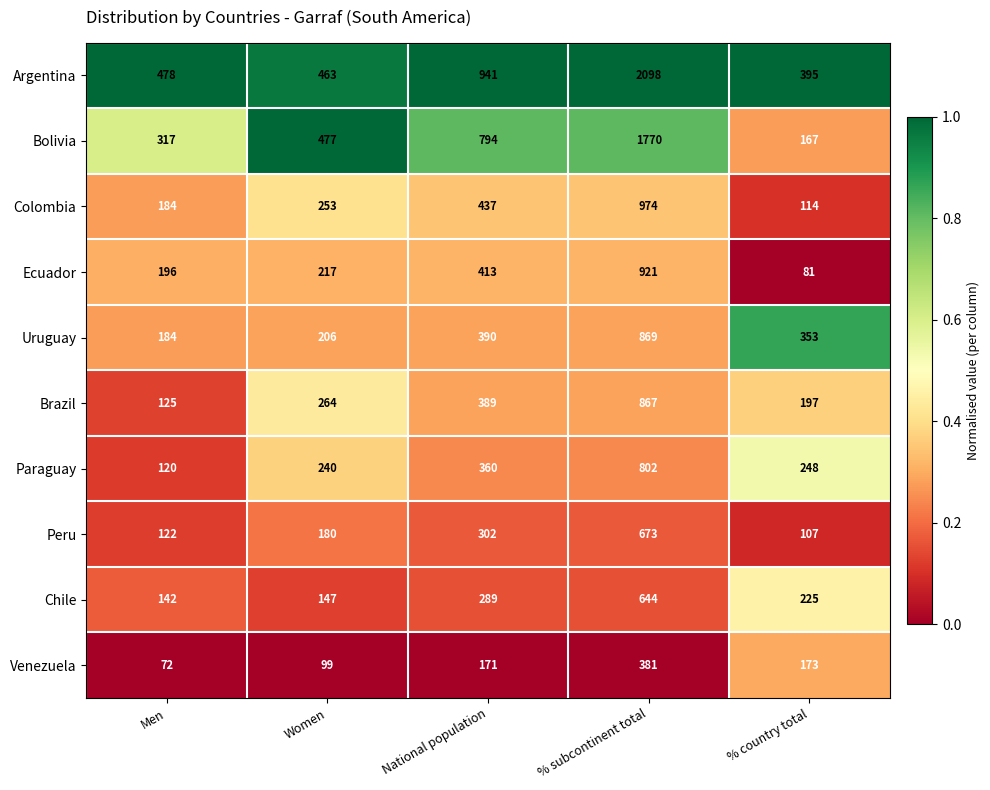

Which series has the largest total across all categories?

Argentina